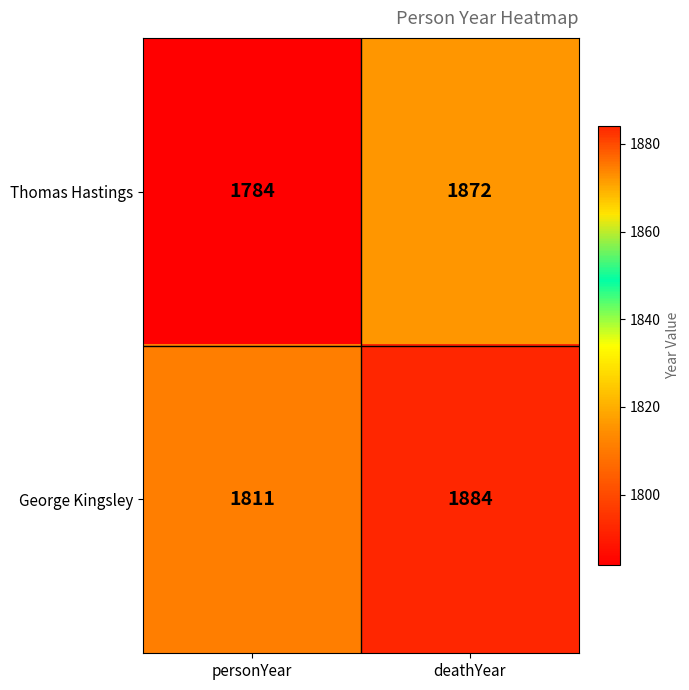

List the series in order of their overall mean, highest first.

George Kingsley, Thomas Hastings